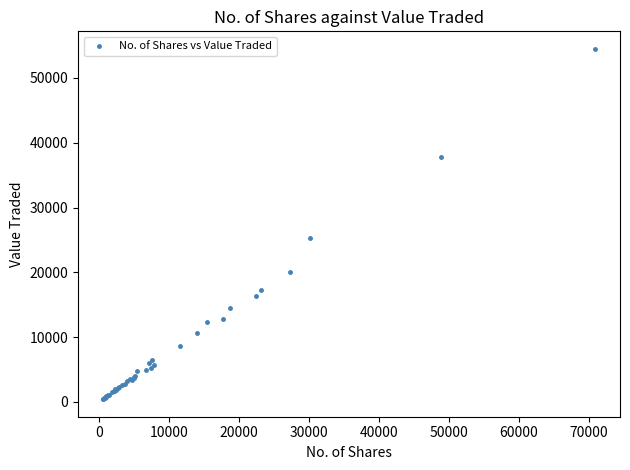

What Y value in the scatter plot is closest to 27450?

25323